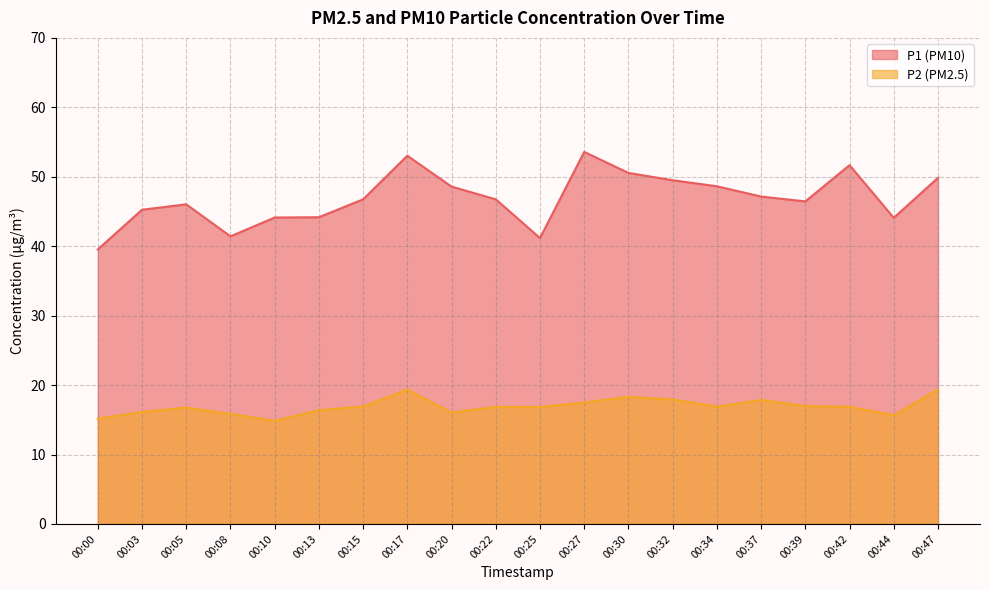

Rank the categories by P2 value from lowest to highest.

00:10, 00:00, 00:44, 00:08, 00:20, 00:03, 00:13, 00:05, 00:25, 00:22, 00:42, 00:34, 00:15, 00:39, 00:27, 00:37, 00:32, 00:30, 00:17, 00:47